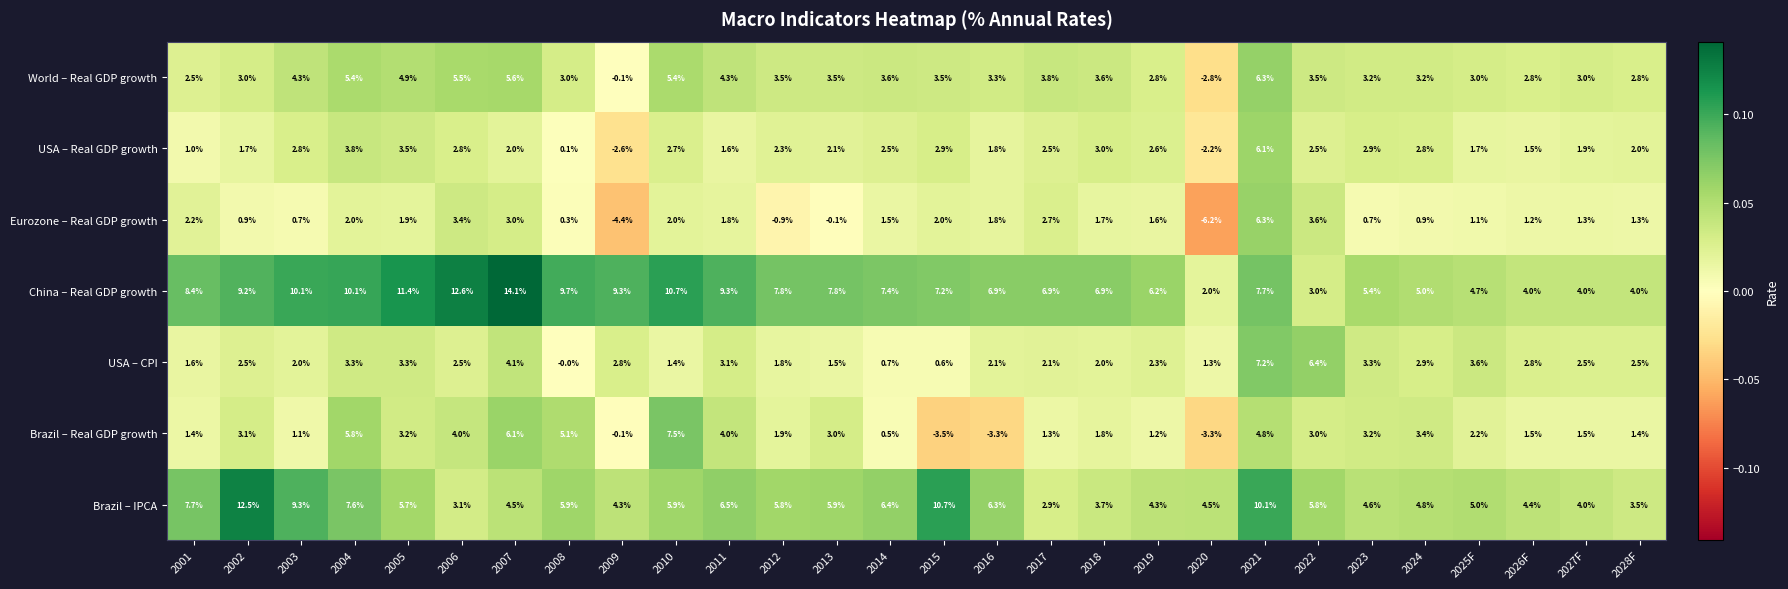

Is it true that China – Real GDP growth equals 6.5 at 2008?

False